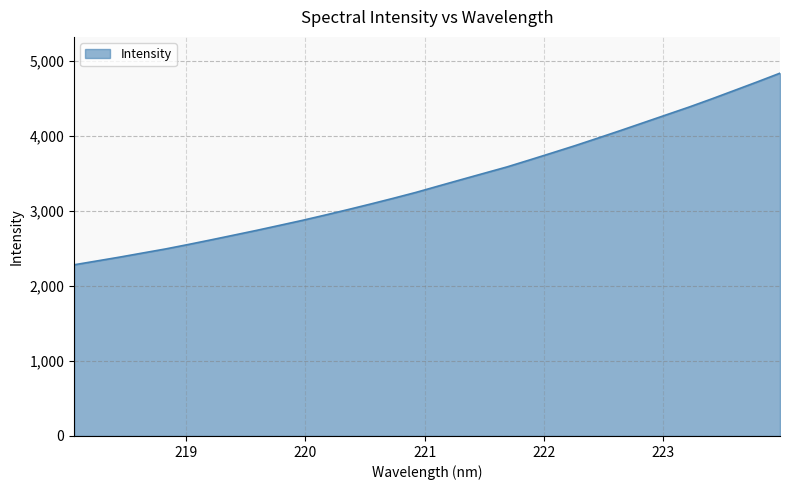

How many lines are shown in the chart?

1